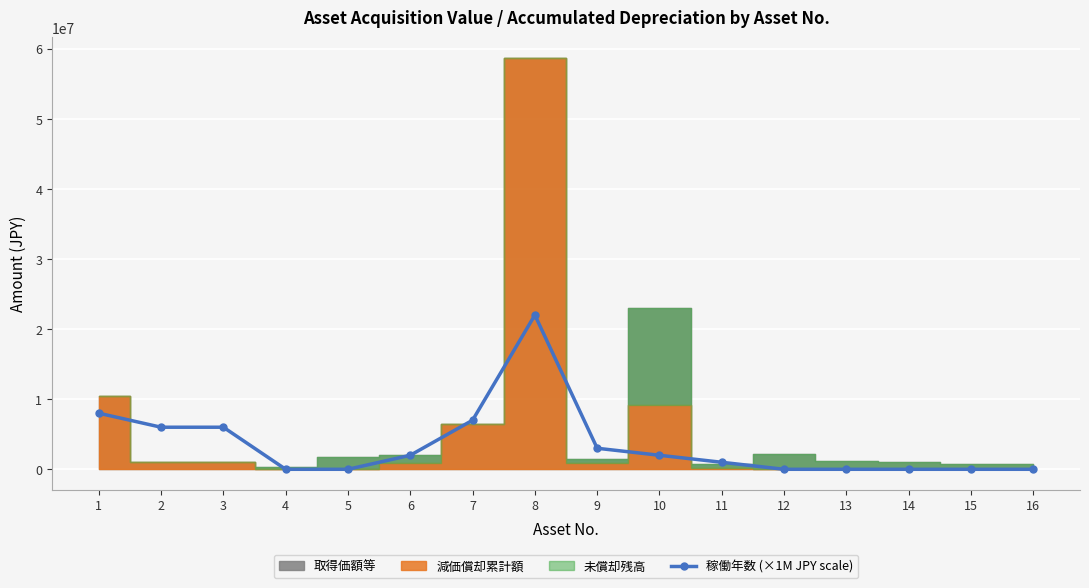

How many lines are shown in the chart?

1